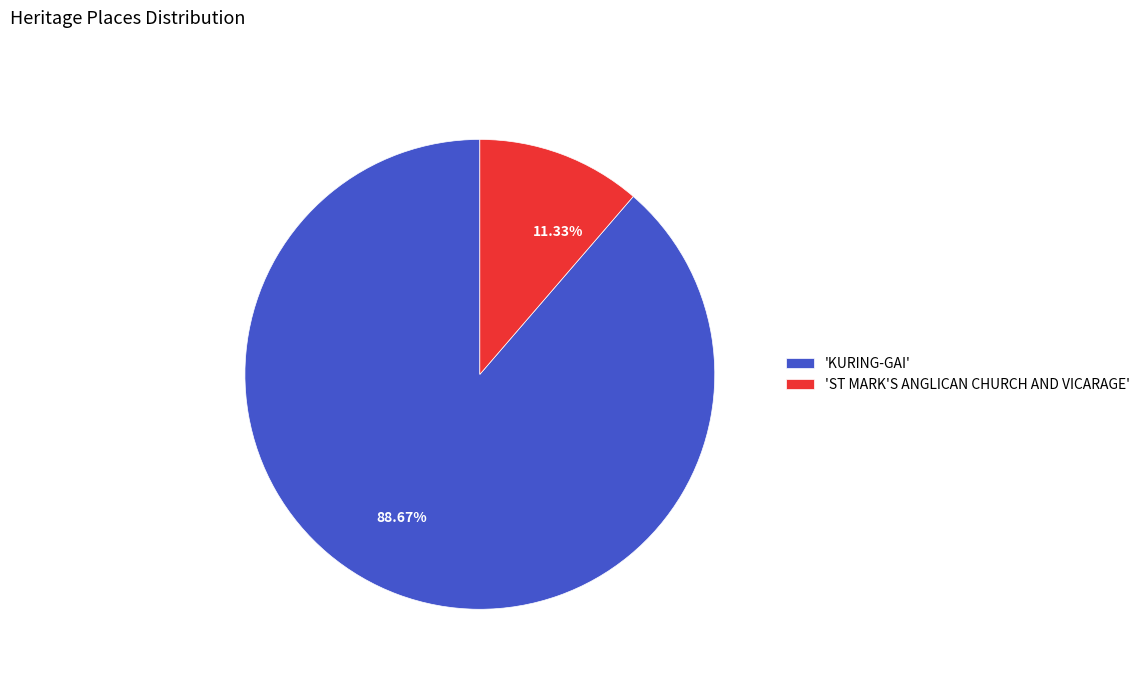

Does any single category account for the majority?

Yes